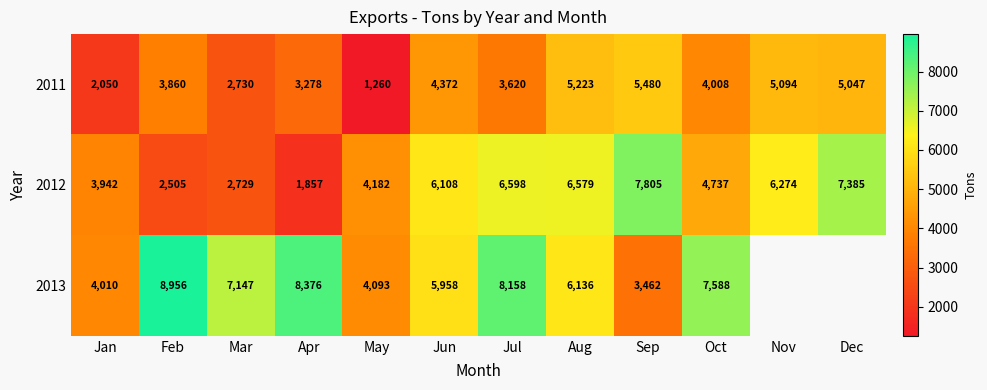

List the labels in order of 2012 value, smallest first.

Apr, Feb, Mar, Jan, May, Oct, Jun, Nov, Aug, Jul, Dec, Sep